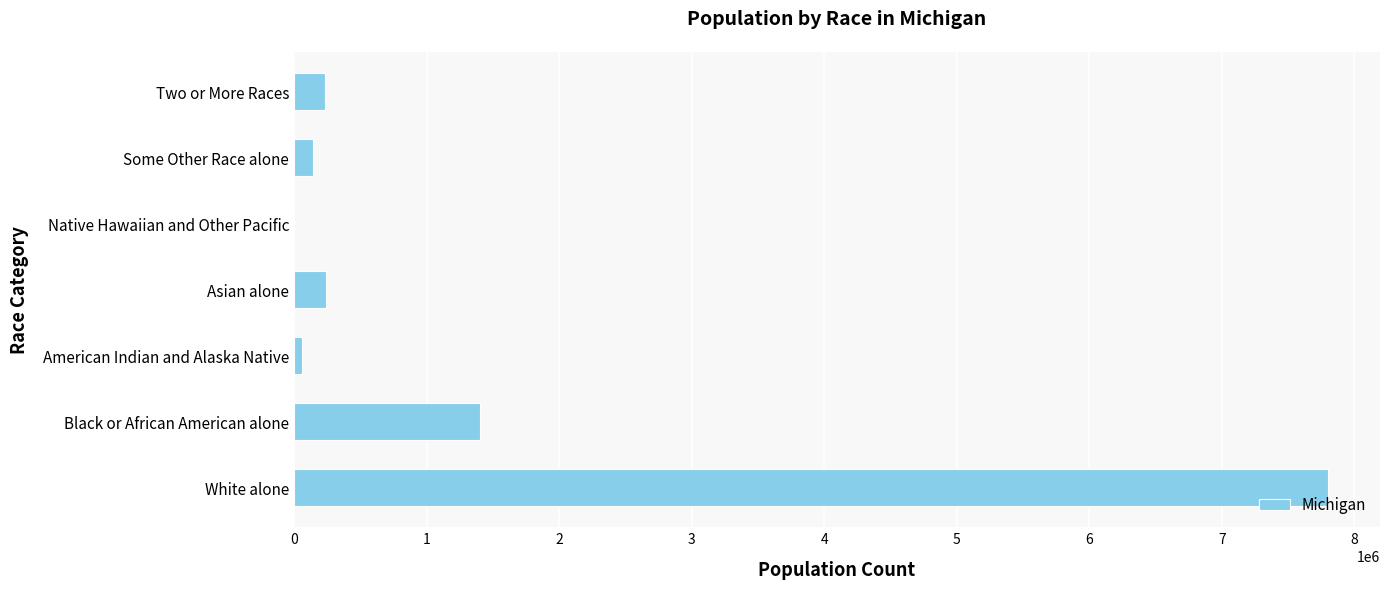

What is the greatest value displayed?

7803120